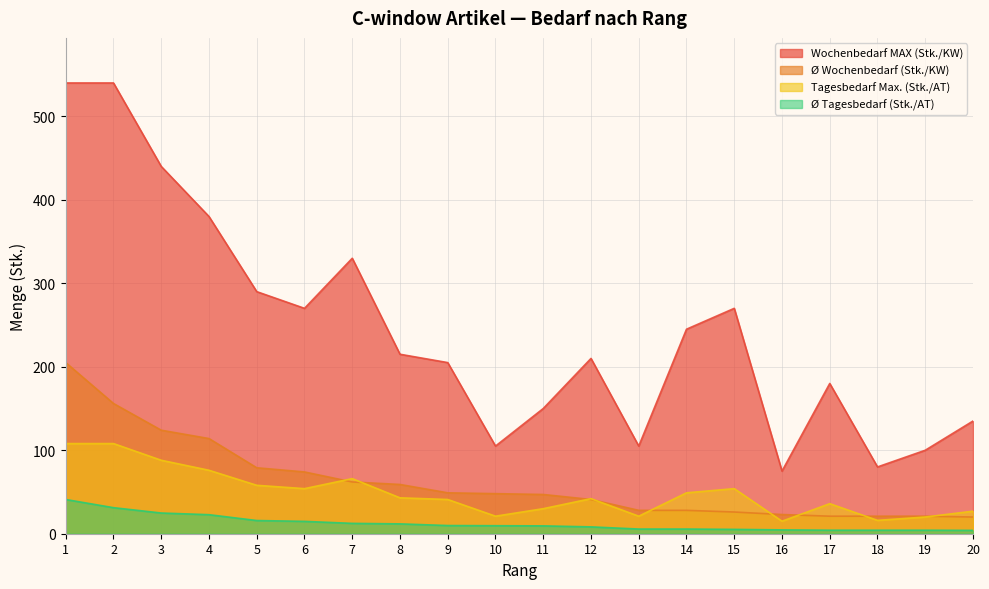

How many values in the Wochenbedarf MAX (Stk./KW) series are below 215?

10